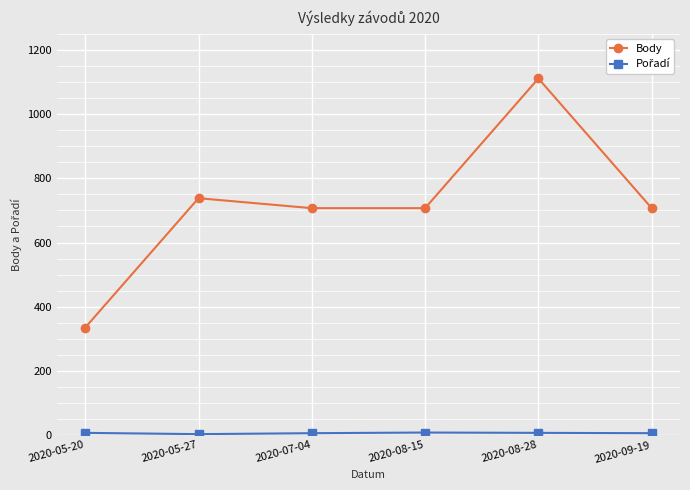

At which label does Body first exceed 707?

2020-05-27